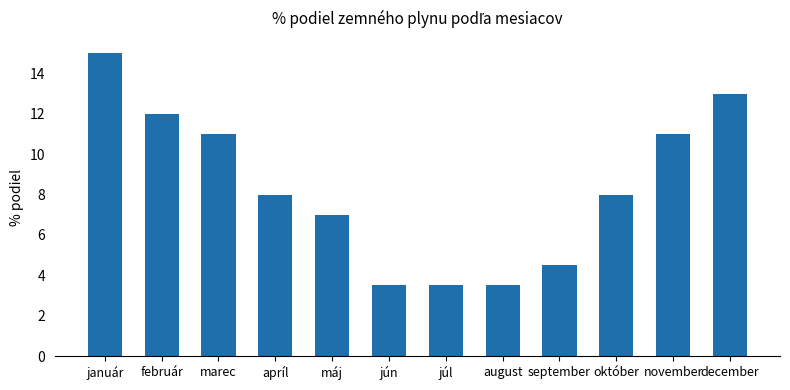

Which has a higher value, apríl or február?

február